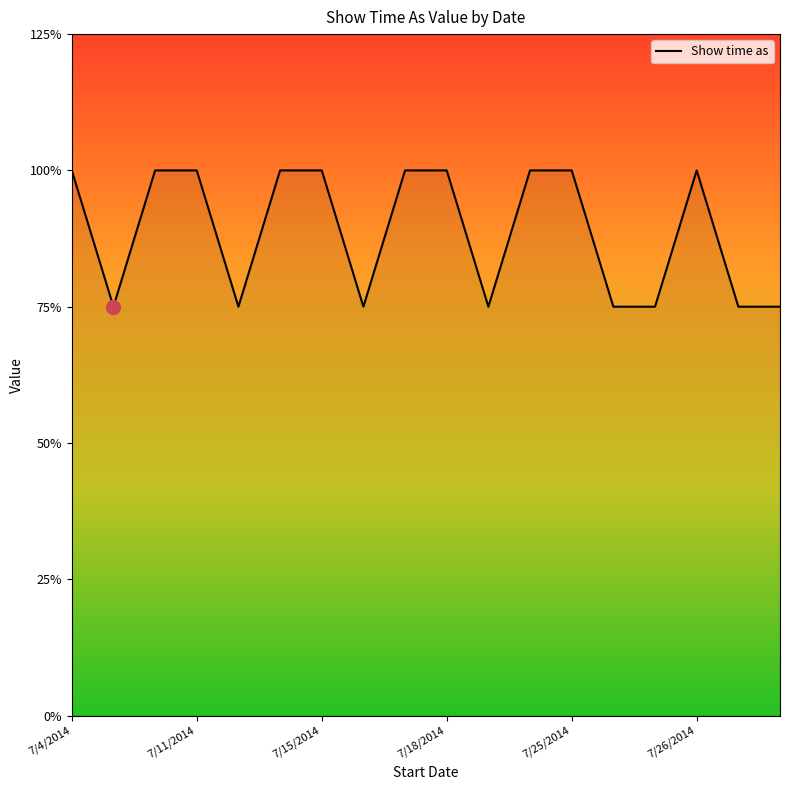

Does the chart have visible grid lines?

No